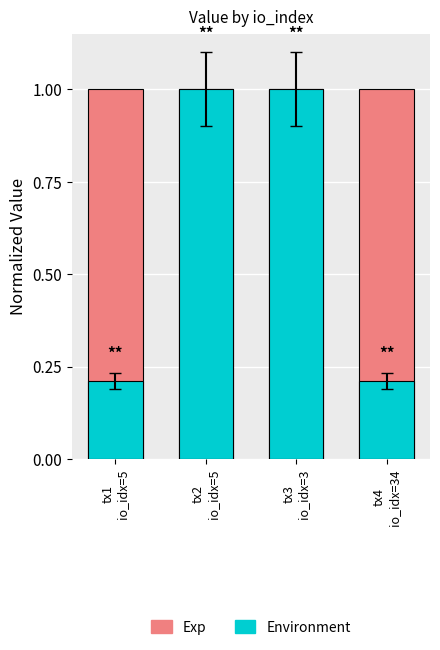

Which category has the lowest value in the Exp series?

tx1
io_idx=5